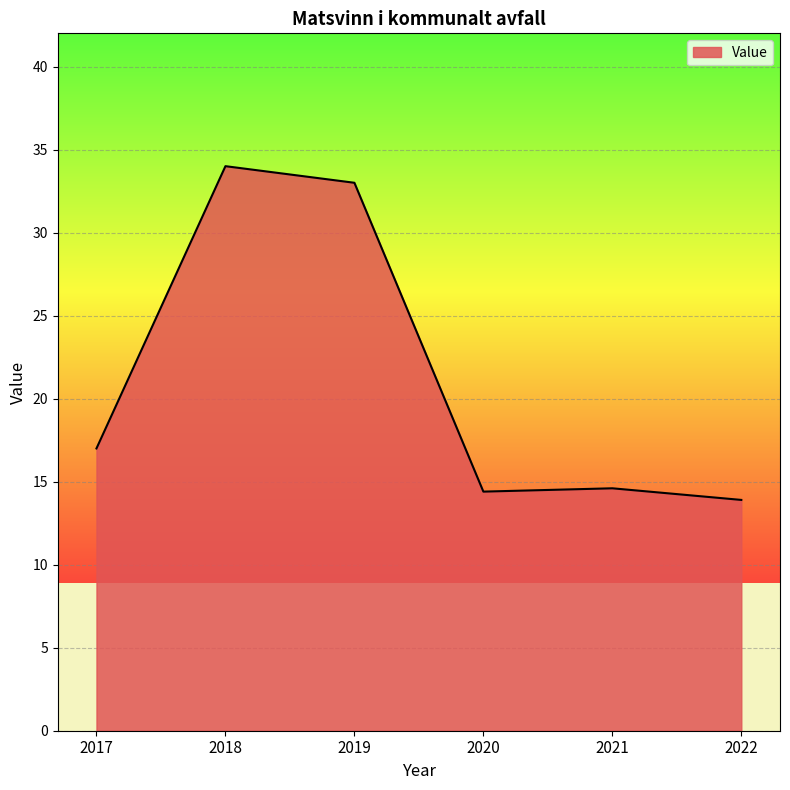

Which category has the lowest value across all series?

2022